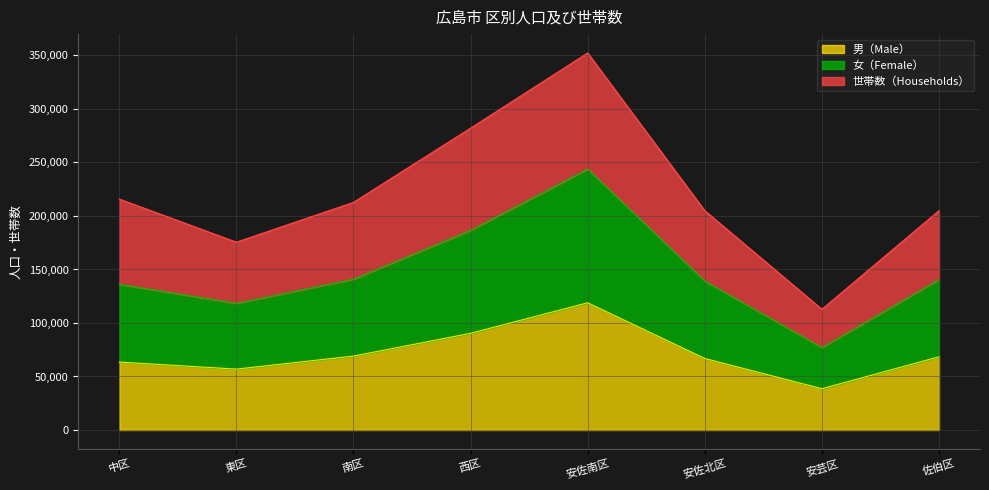

What is the label of the 3rd point from the right?

安佐北区